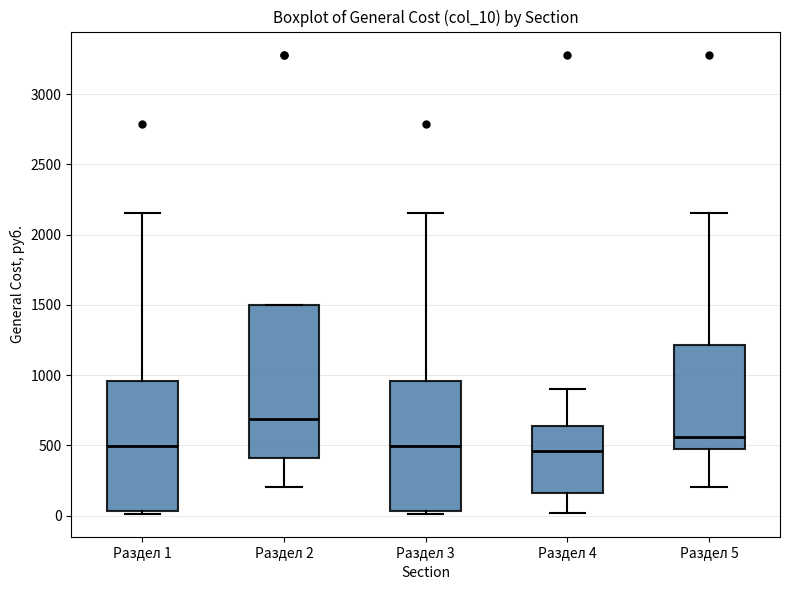

Where does the median line of the box for Раздел 3 sit on the y-axis? The values are not printed on the chart, so give them approximately, as read against the axis.

500